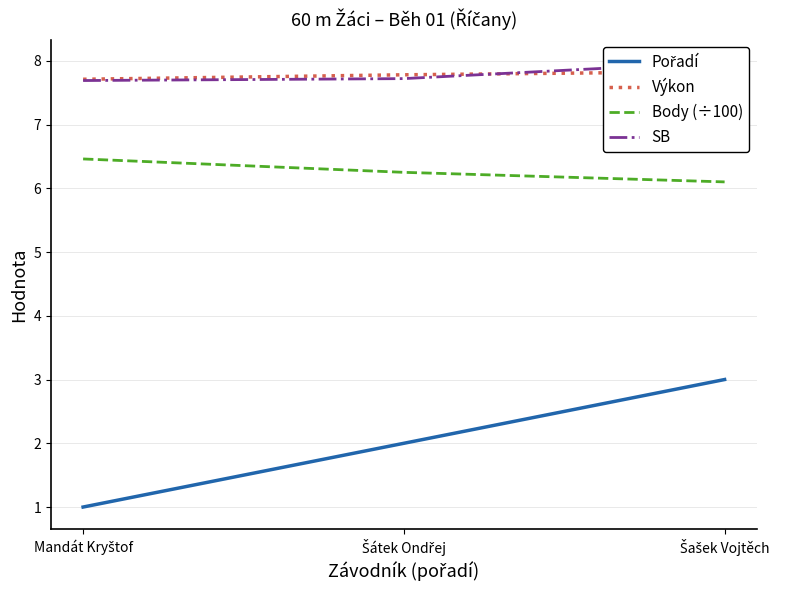

What is the value of the Body (÷100) point at the 3rd from the left?

6.1